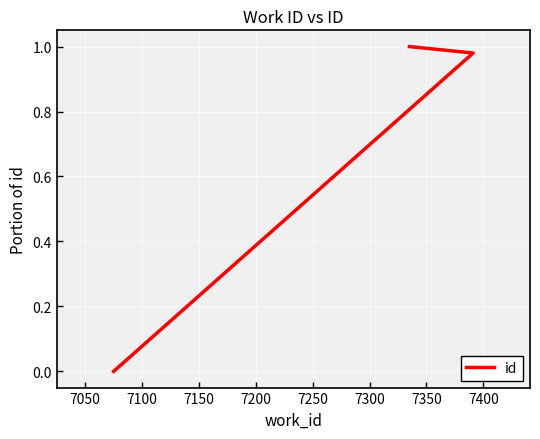

What is the sum of all values?

2.0